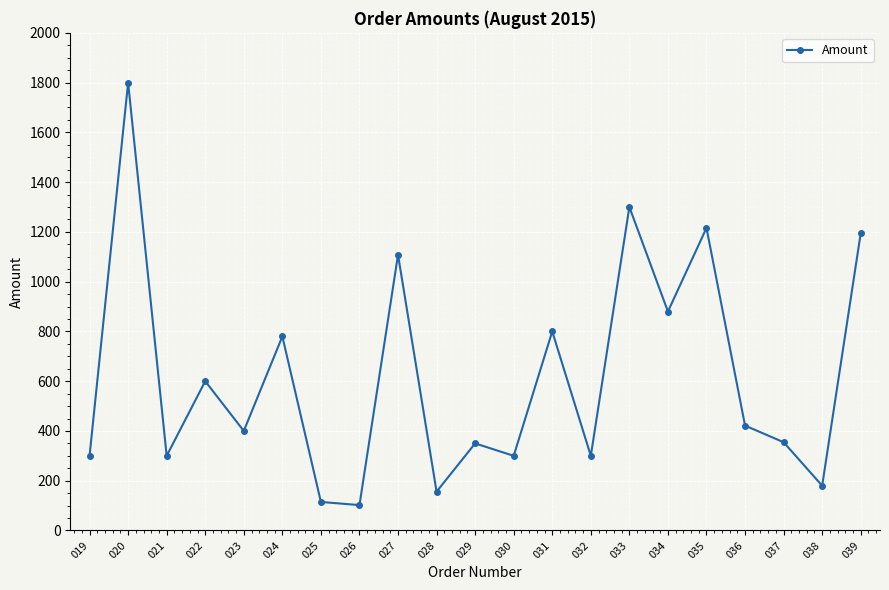

What is the sum of the values at 039 and 024?

1974.3